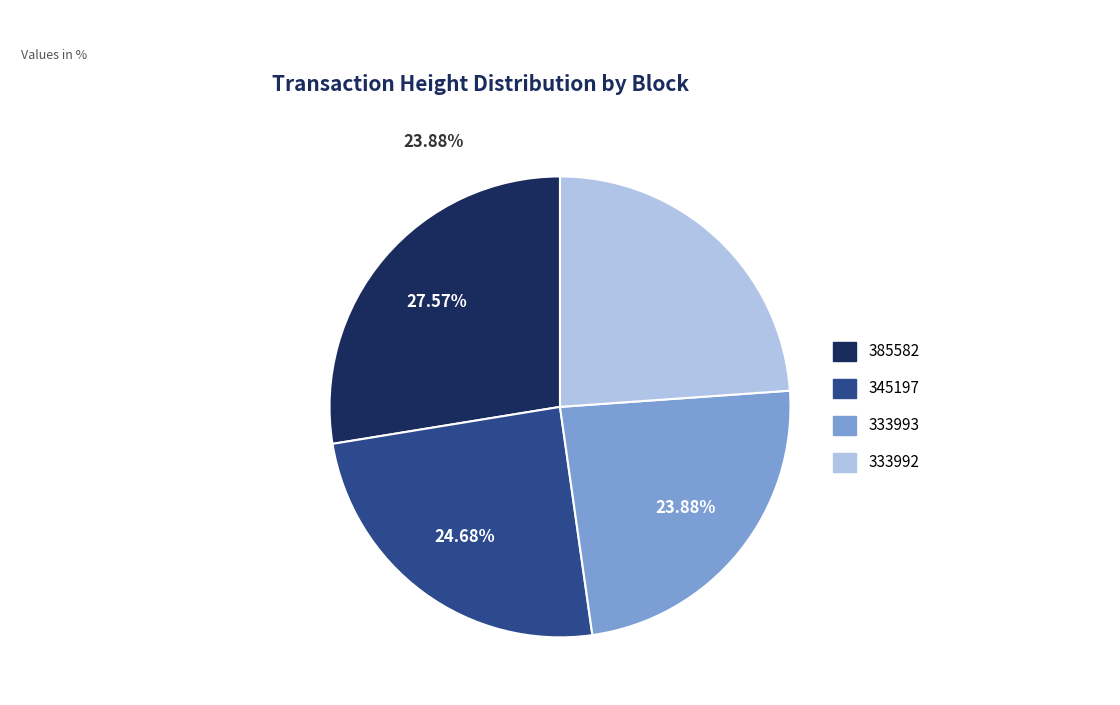

To the nearest percent, what percentage of the pie is 385582?

28%